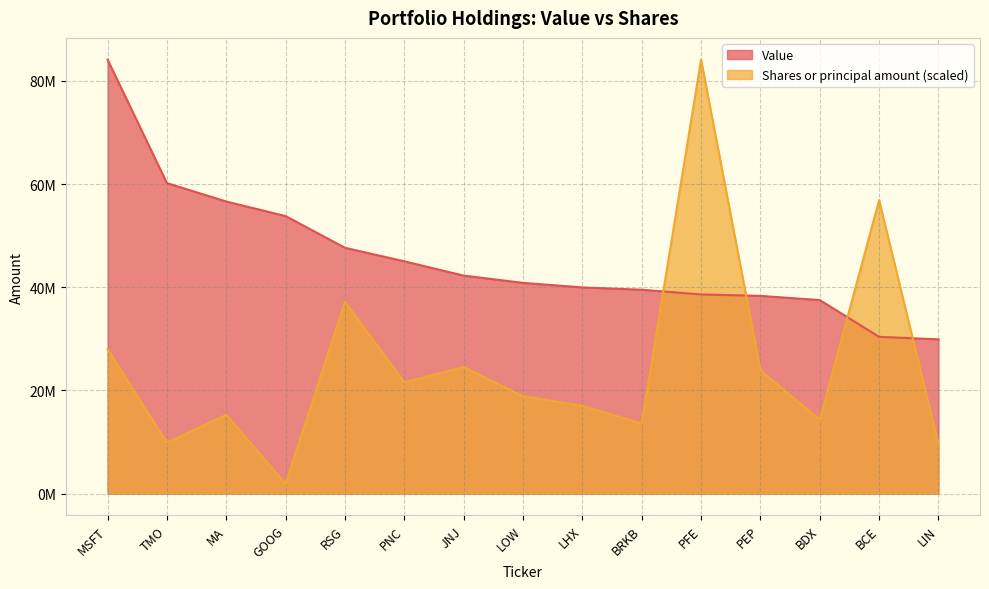

Where is the first local minimum for Shares or principal amount?

TMO